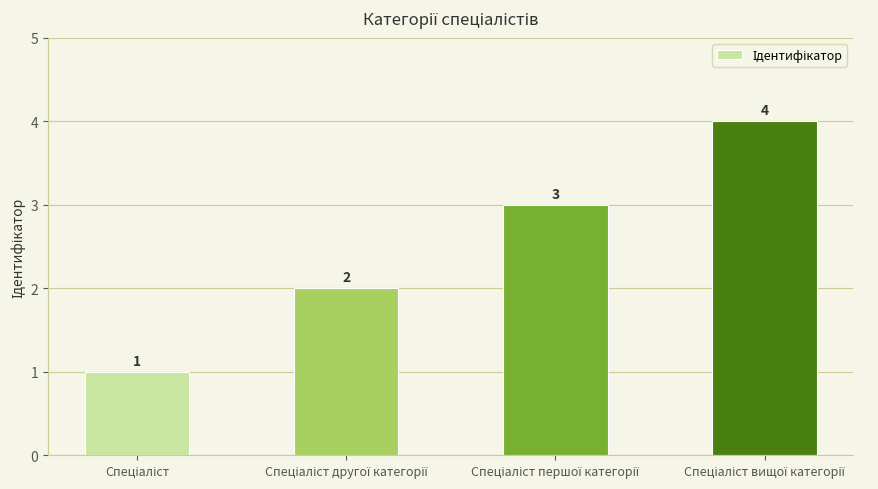

How many values are between 2 and 4?

3